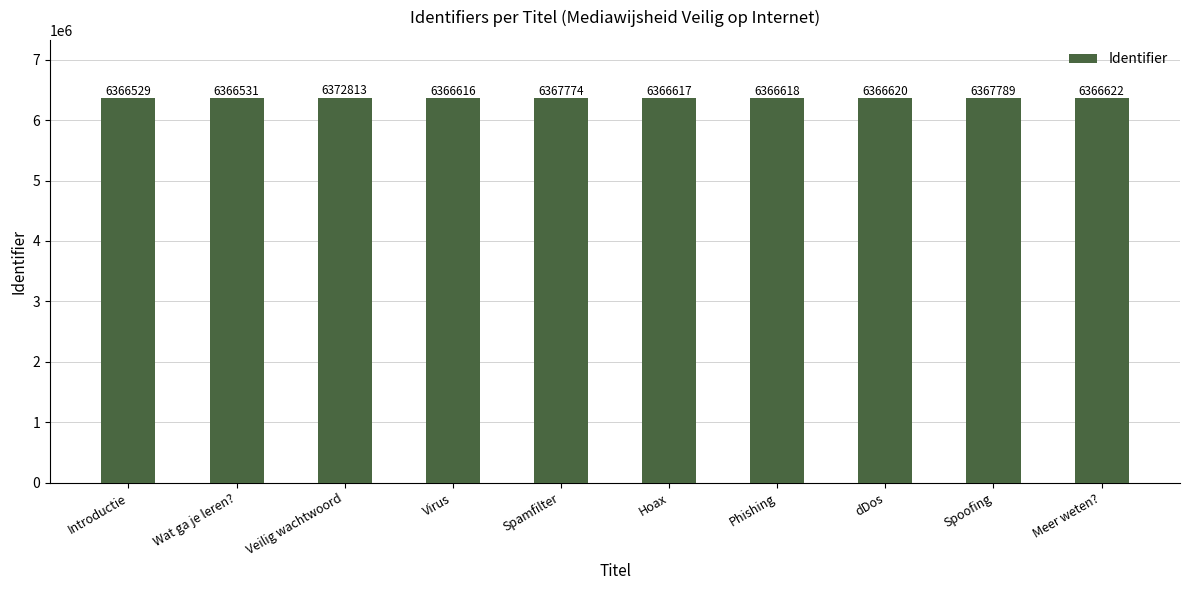

Is it true that the value at Introductie is 10262346?

False